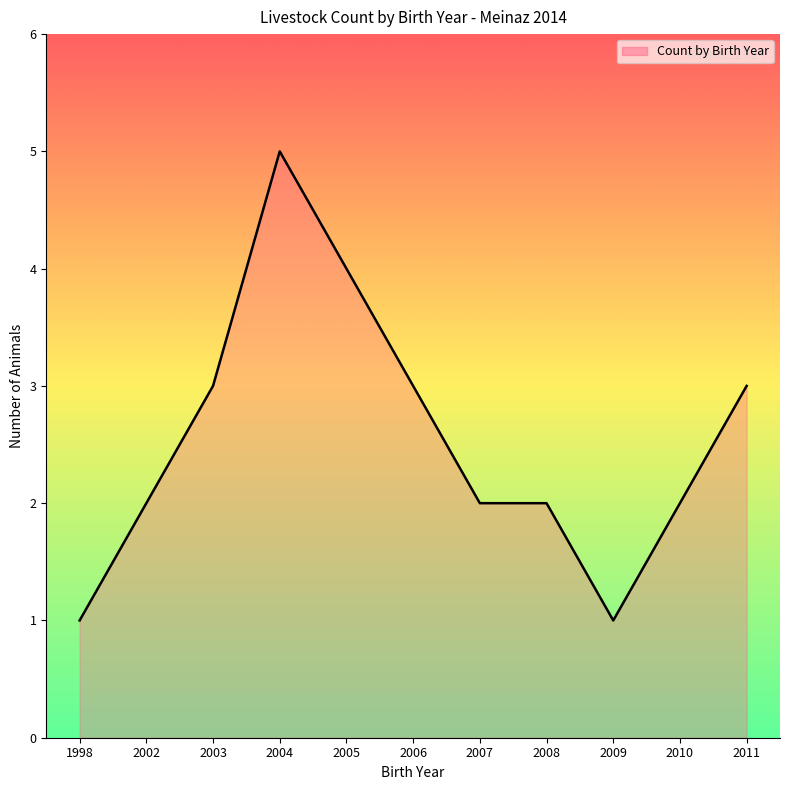

True or false: the data shows 2 at 2006.

False